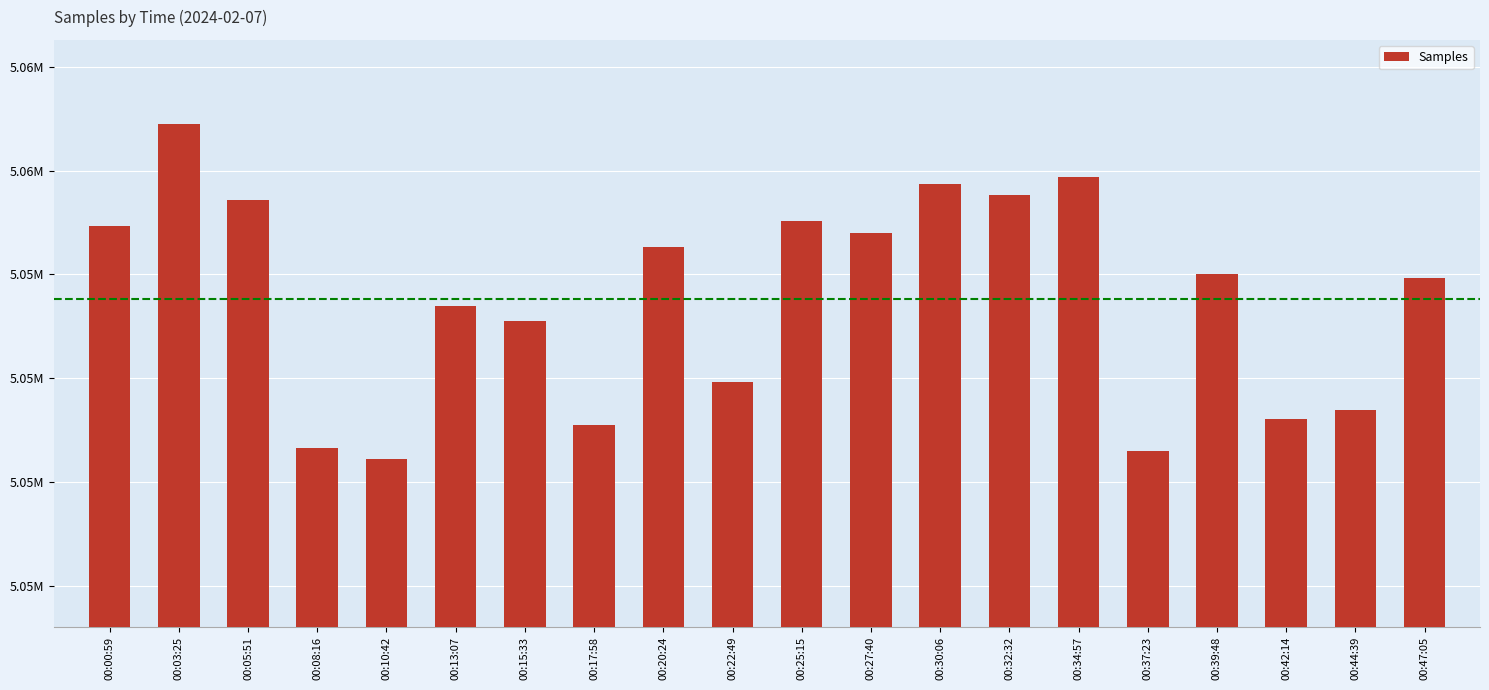

Does the chart contain any negative values?

No